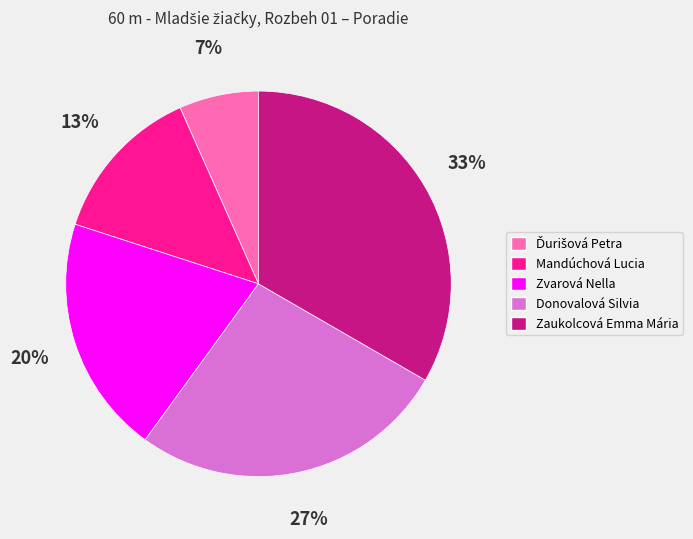

To the nearest percent, what is the average slice percentage?

20%